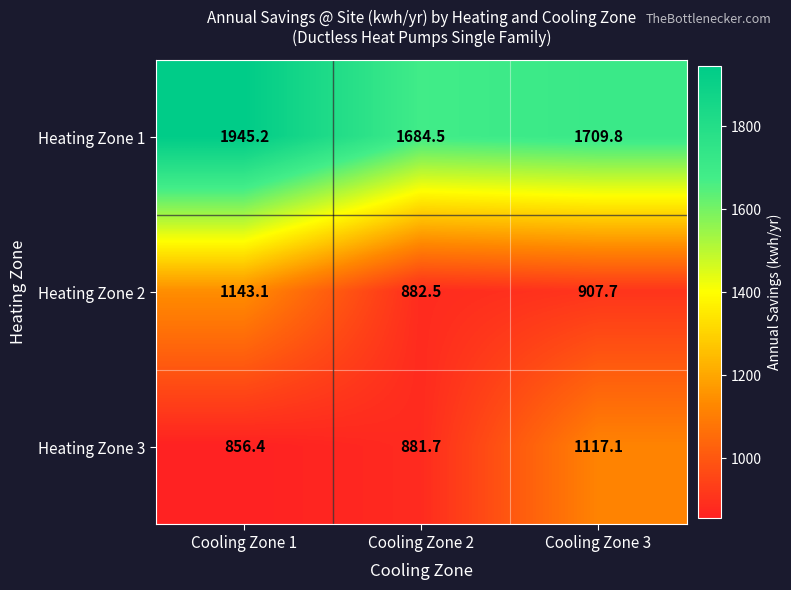

What is the spread (max minus min) of values at Cooling Zone 3?

802.1